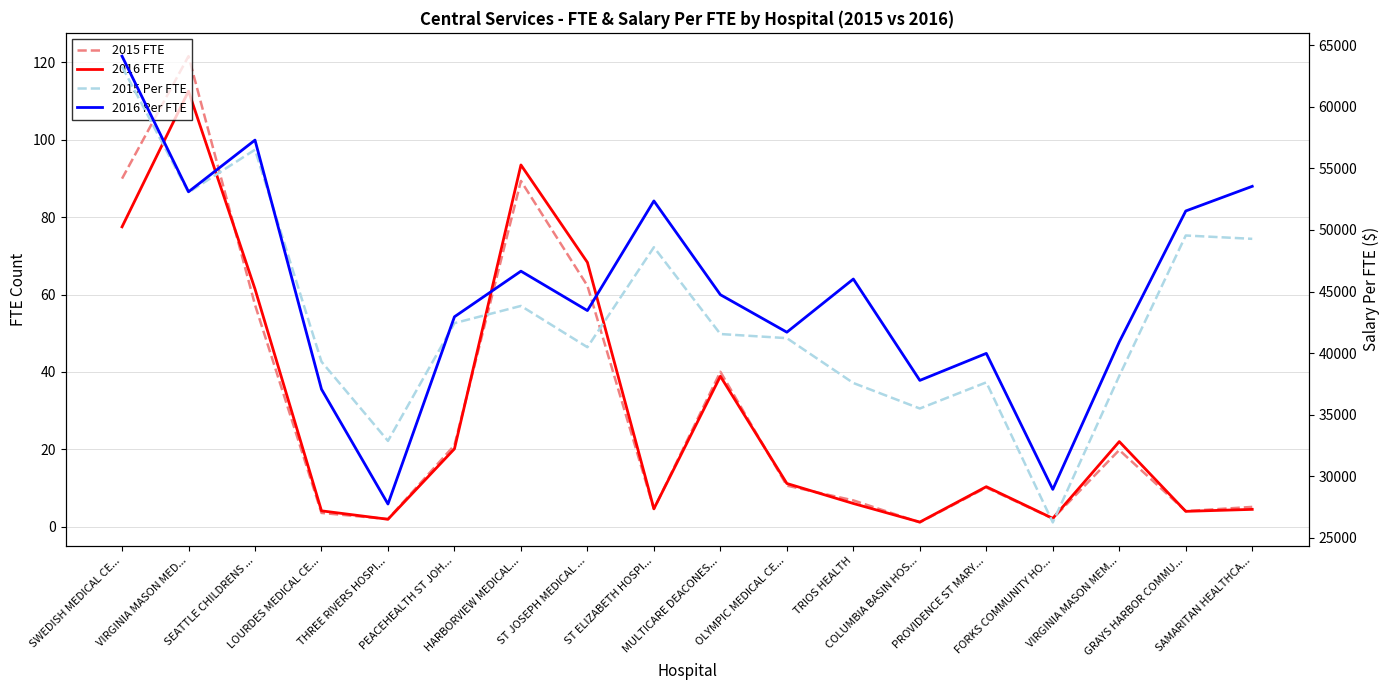

What is the average value of the 2016 FTE series?

30.2